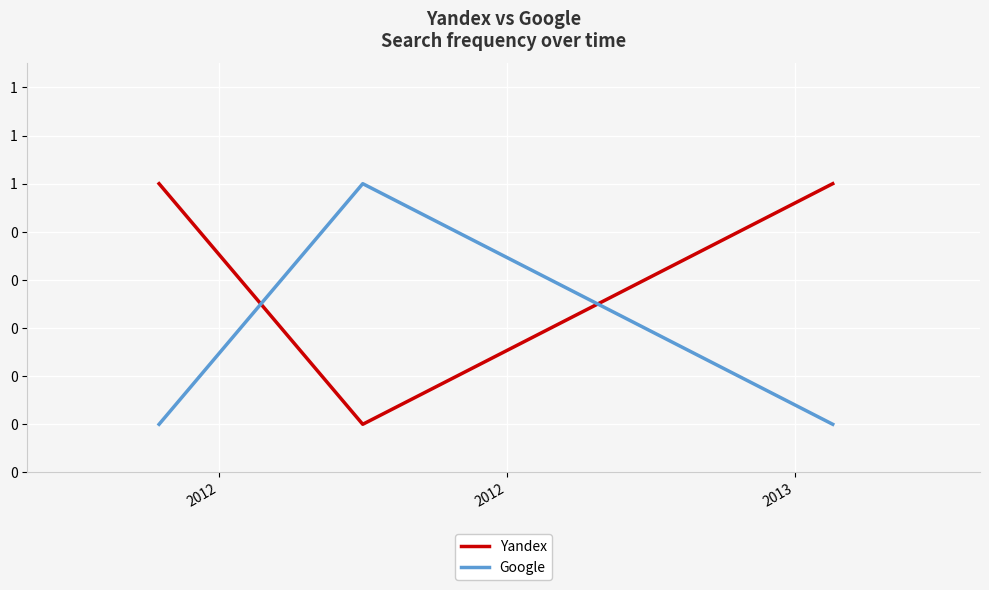

What are all the series names shown in the legend?

Yandex, Google